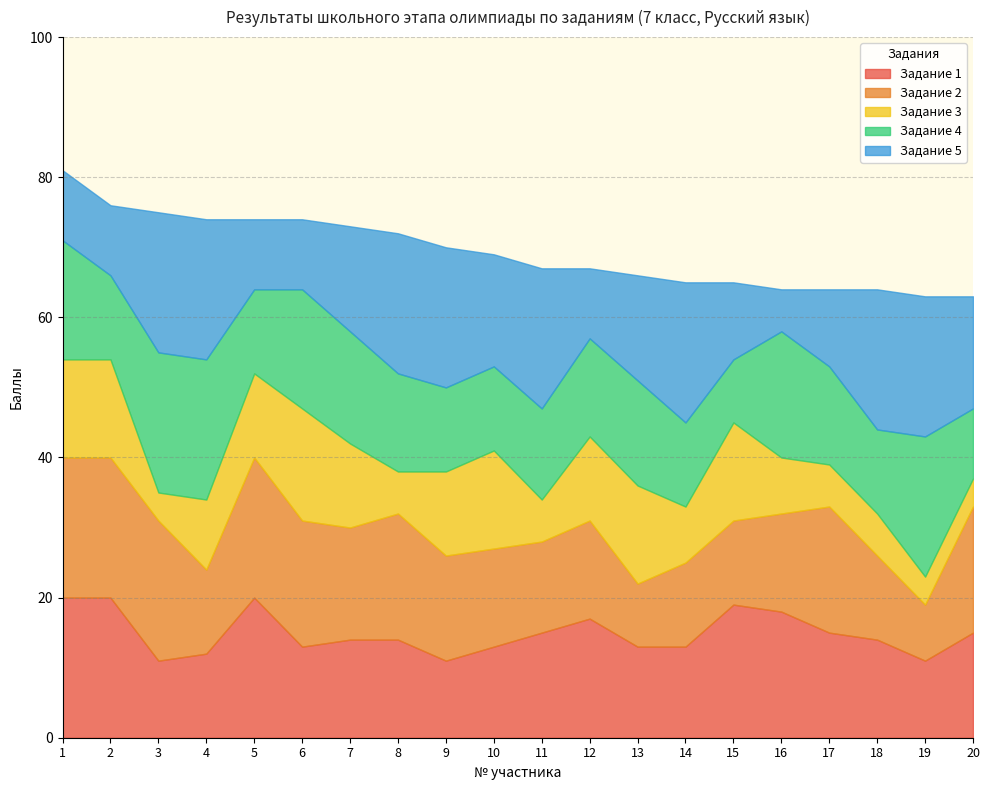

What is the value of the Задание 2 point at the 11th from the left?

13